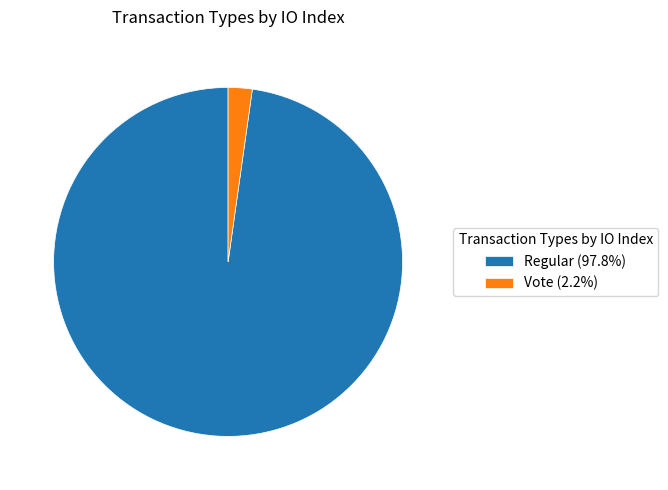

Does any single category account for the majority?

Yes